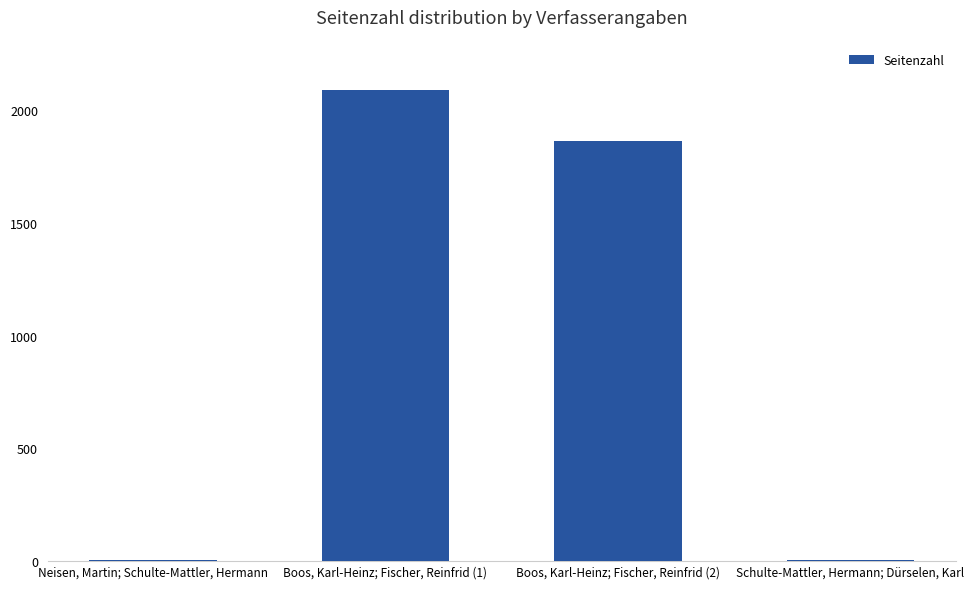

What is the sum of all values?

3961